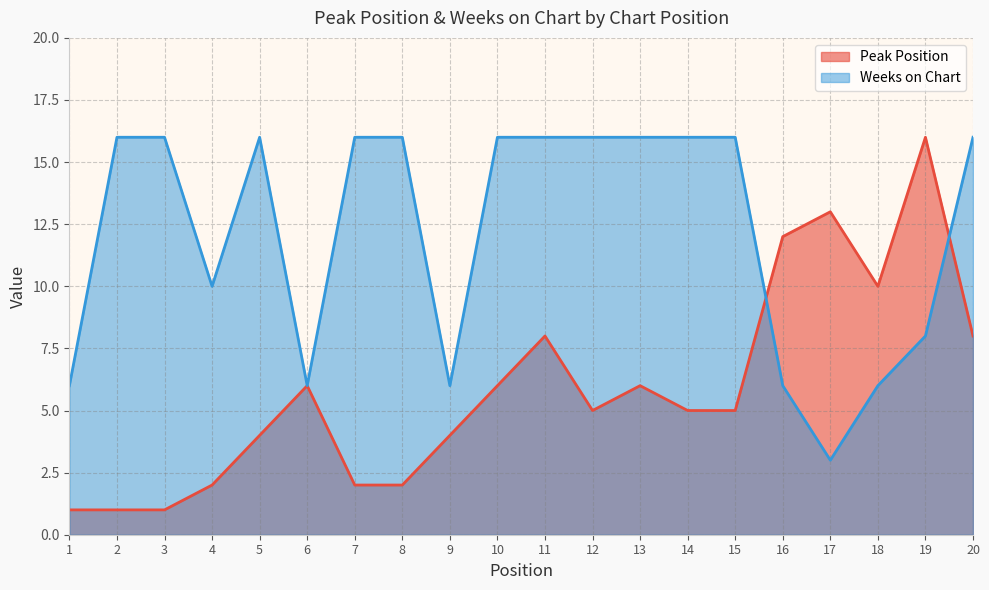

Reading left to right, list all the values displayed in this chart.

Peak Position: 1	1	1	2	4	6	2	2	4	6	8	5	6	5	5	12	13	10	16	8
Weeks on Chart: 6	16	16	10	16	6	16	16	6	16	16	16	16	16	16	6	3	6	8	16